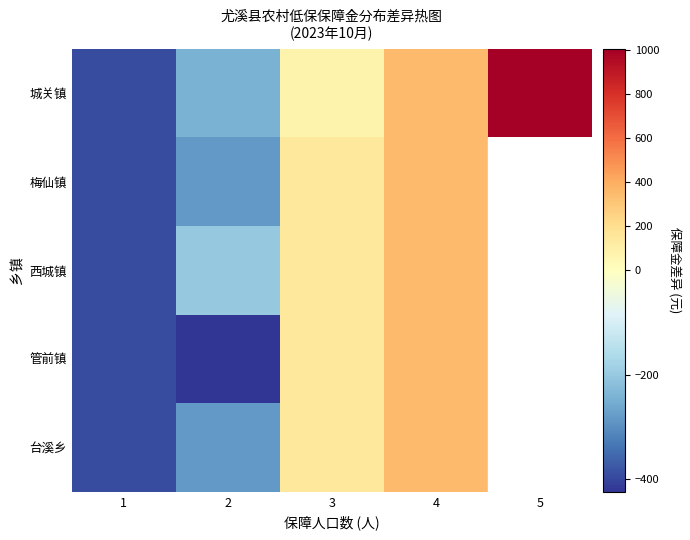

The 西城镇 series shows -109.0 at 2. True or false?

False